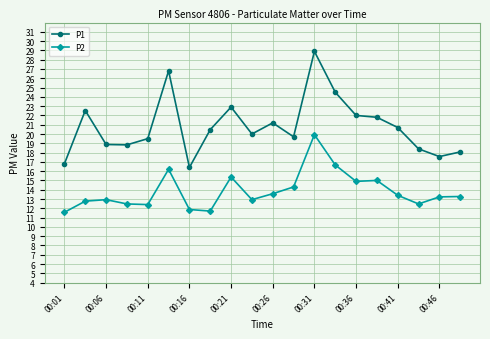

In P1, how many points are higher than both neighbors (excluding endpoints)?

5